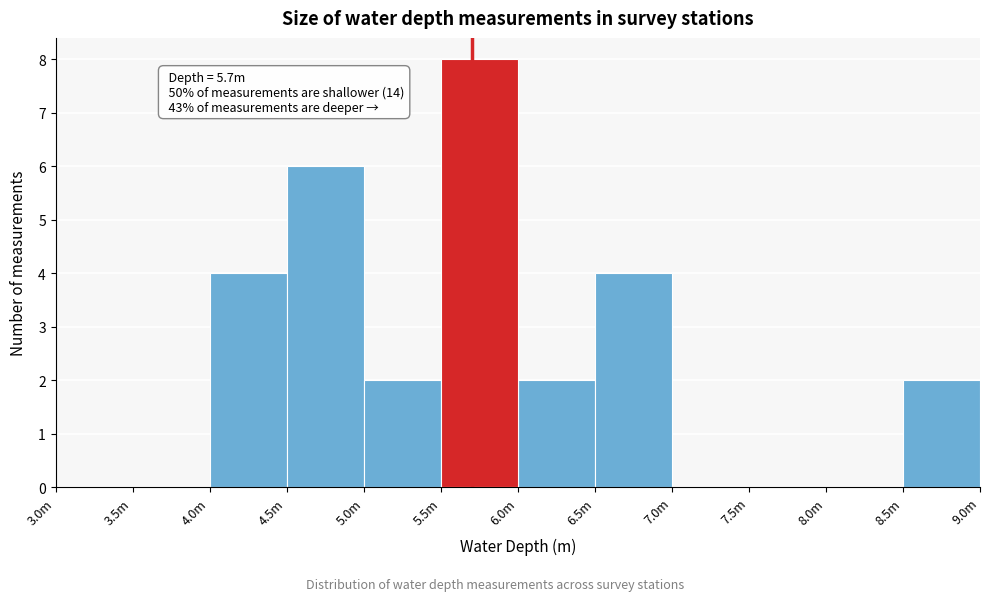

Reading left to right, transcribe all the data shown in this chart.

3.0m=0	3.5m=0	4.0m=4	4.5m=6	5.0m=2	5.5m=8	6.0m=2	6.5m=4	7.0m=0	7.5m=0	8.0m=0	8.5m=2